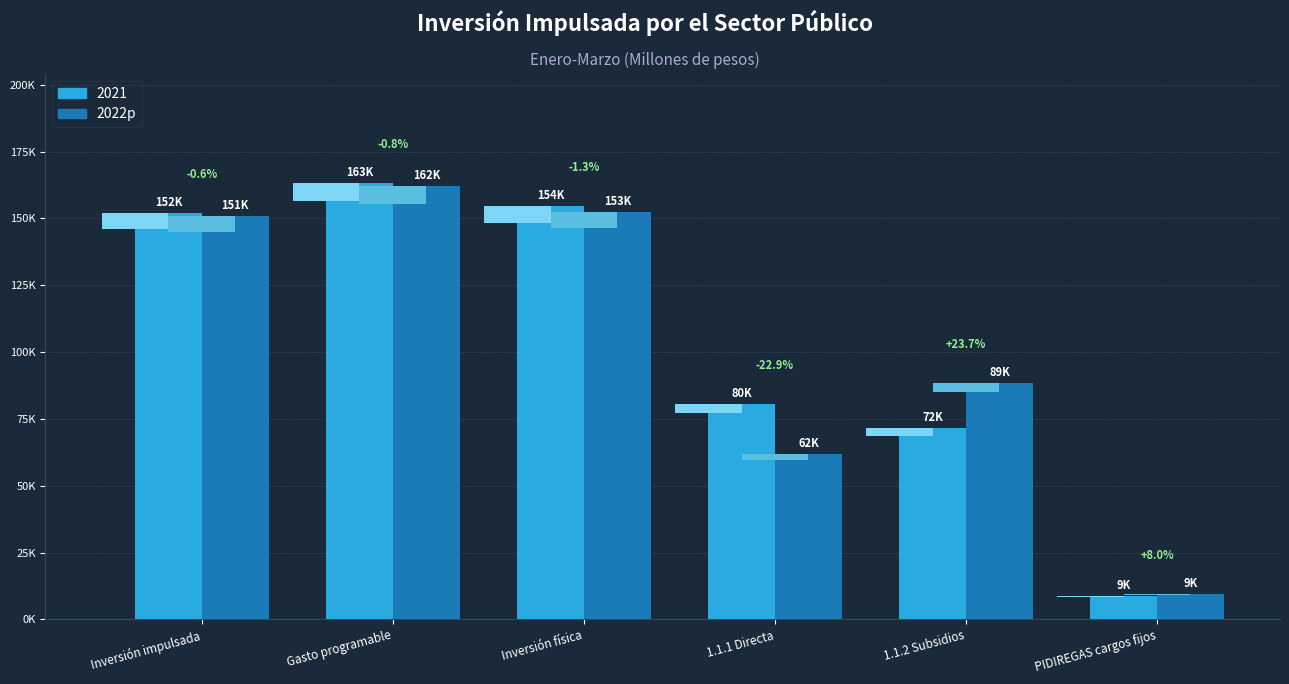

List the labels in order of value, smallest first.

PIDIREGAS cargos fijos, 1.1.1 Directa, 1.1.2 Subsidios, Inversión impulsada, Inversión física, Gasto programable